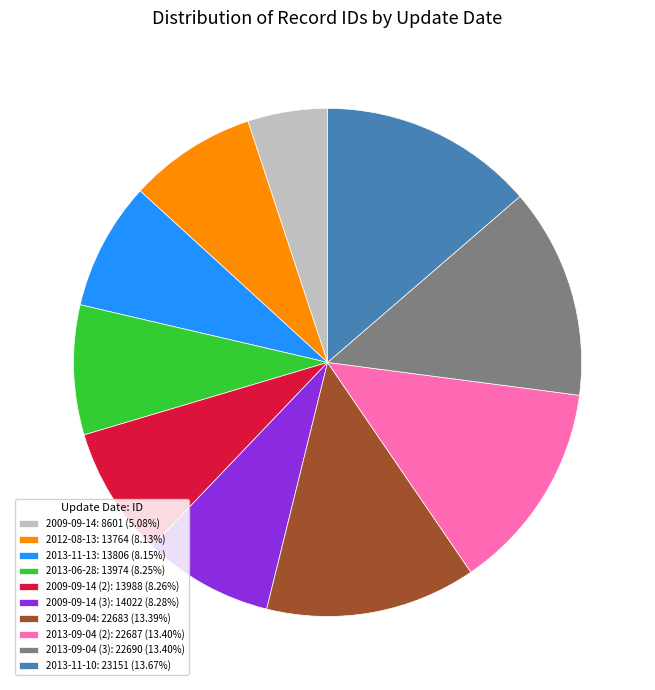

Does 2013-11-10: 23151 (13.67%) account for over 50% of the chart?

No